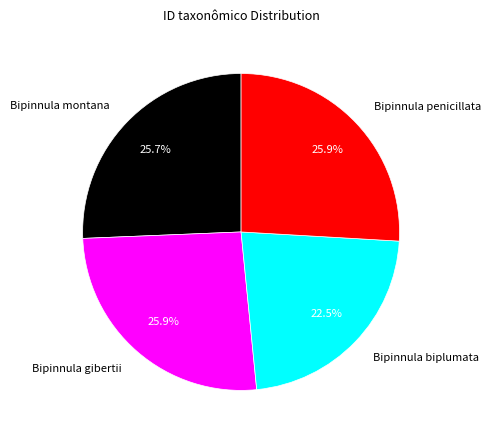

Count the number of slices in the pie.

4